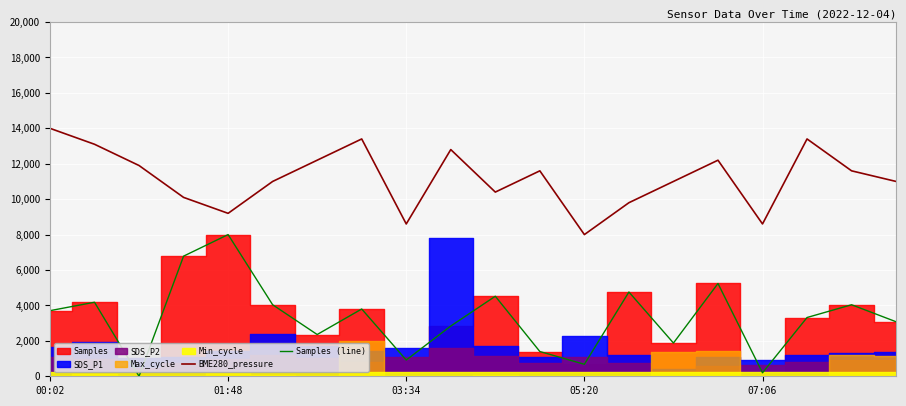

Which category has the lowest value in the BME280_pressure series?

05:20